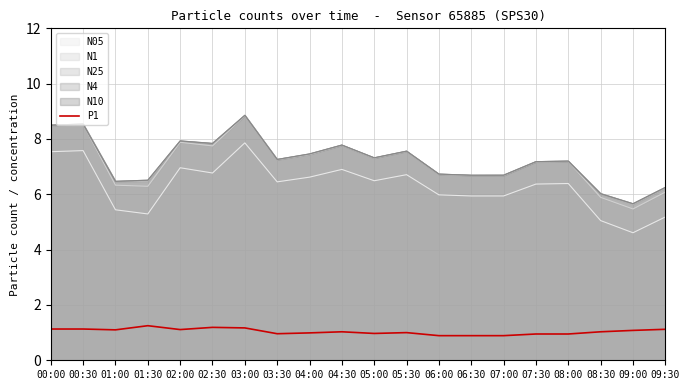

The chart shows a value of 1.3 at 07:00. True or false?

False